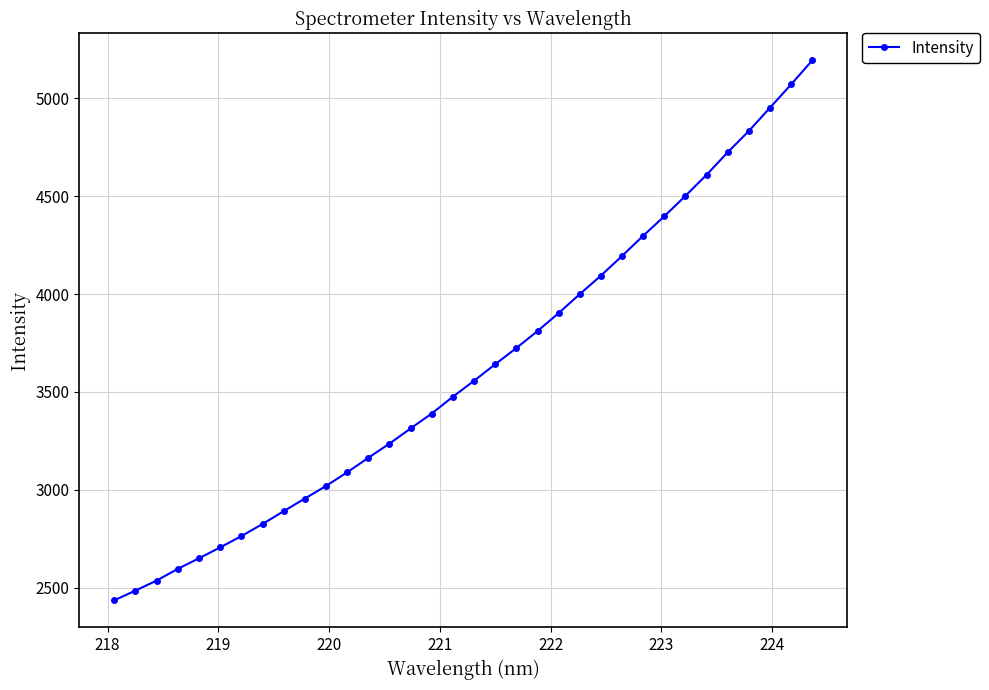

What is the greatest value displayed?

5194.1